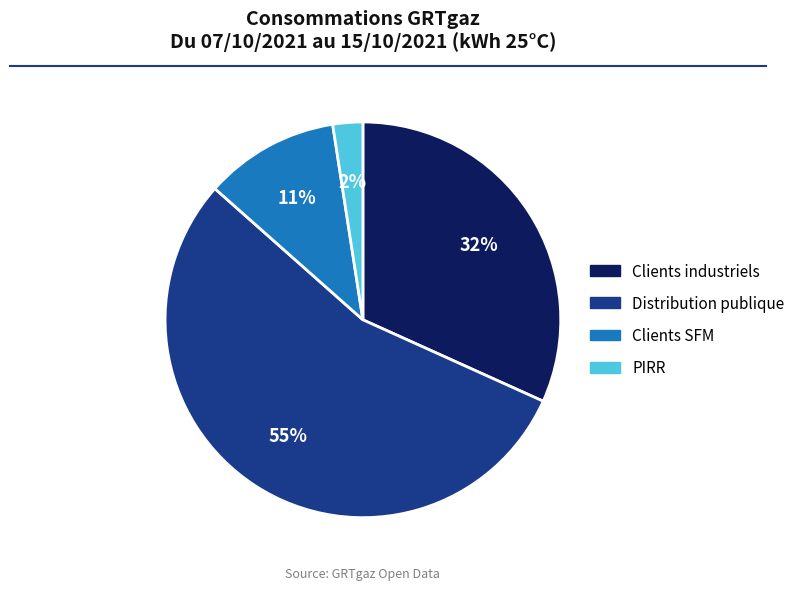

Which category has the biggest portion of the pie?

Distribution publique